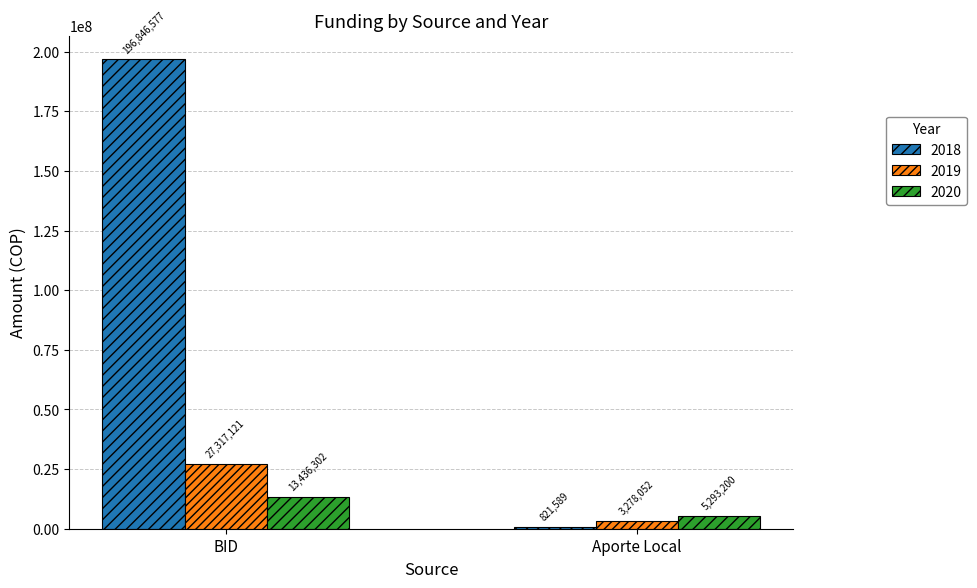

What is the maximum value for 2018?

196846577.0